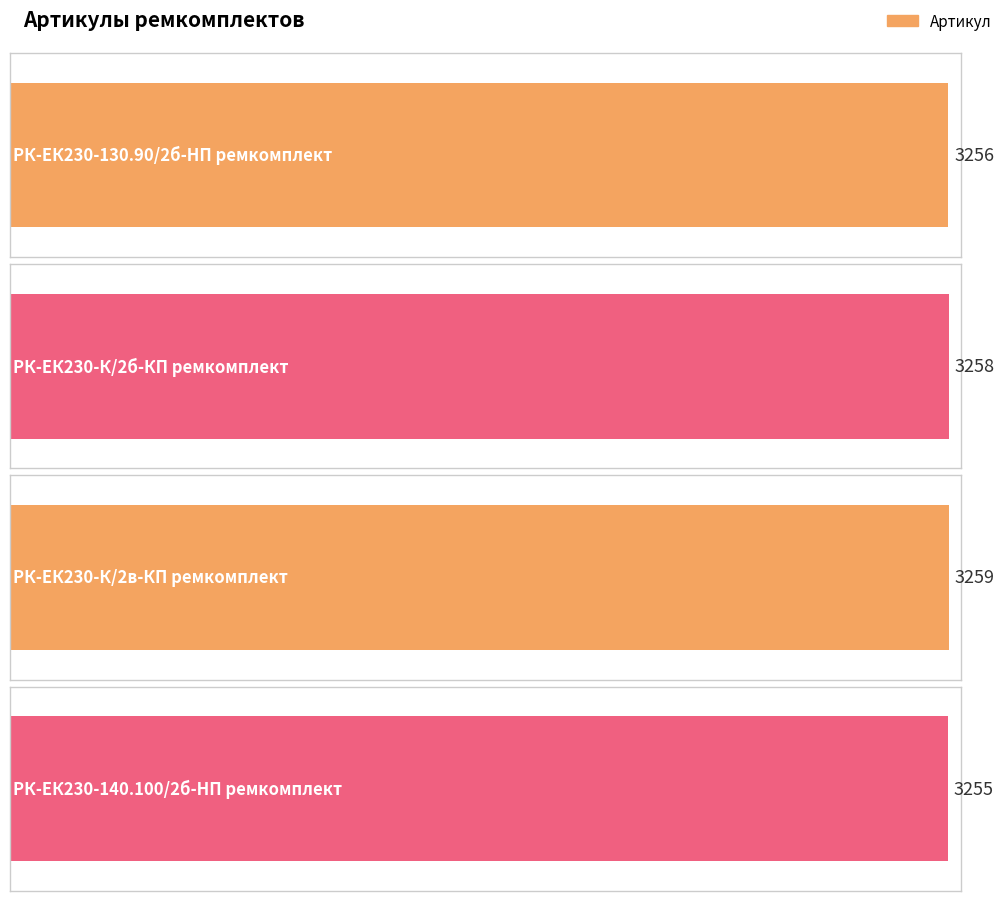

How many bars are there in total?

4